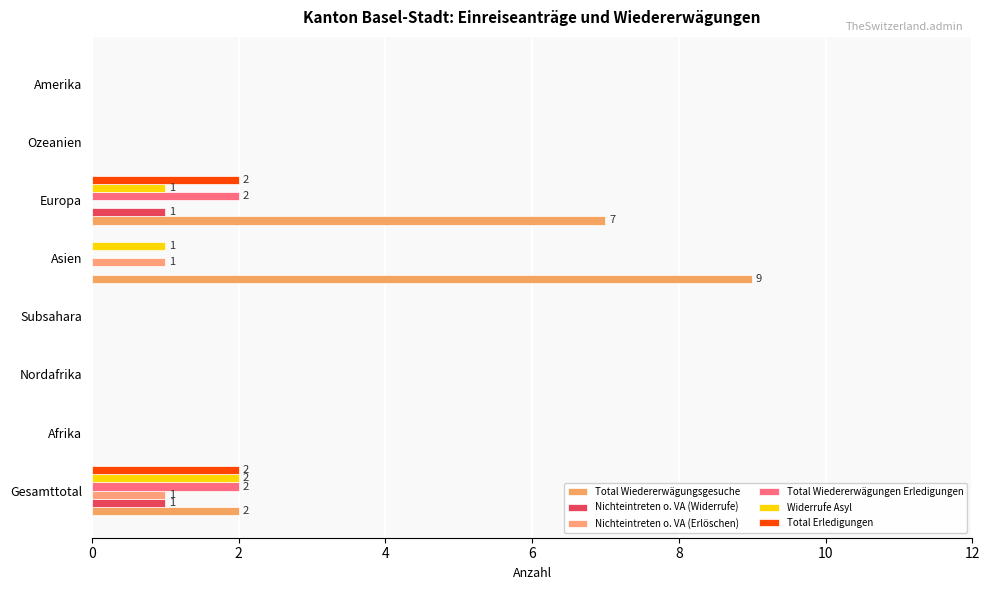

How many data points does each series have?

8